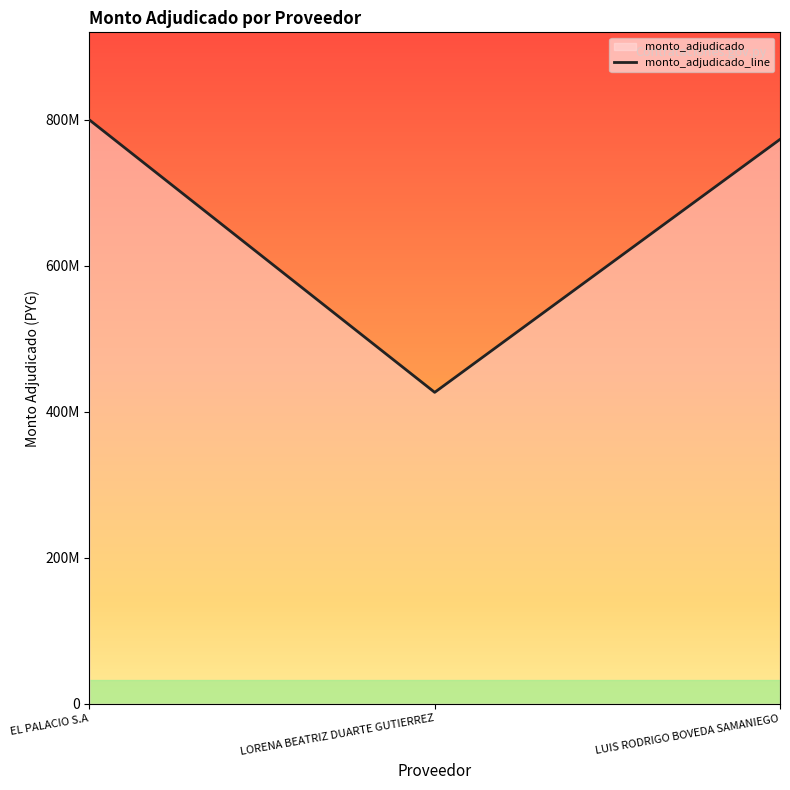

Reading left to right, extract all data points from this chart.

EL PALACIO S.A=800000000	LORENA BEATRIZ DUARTE GUTIERREZ=426691200	LUIS RODRIGO BOVEDA SAMANIEGO=773308800